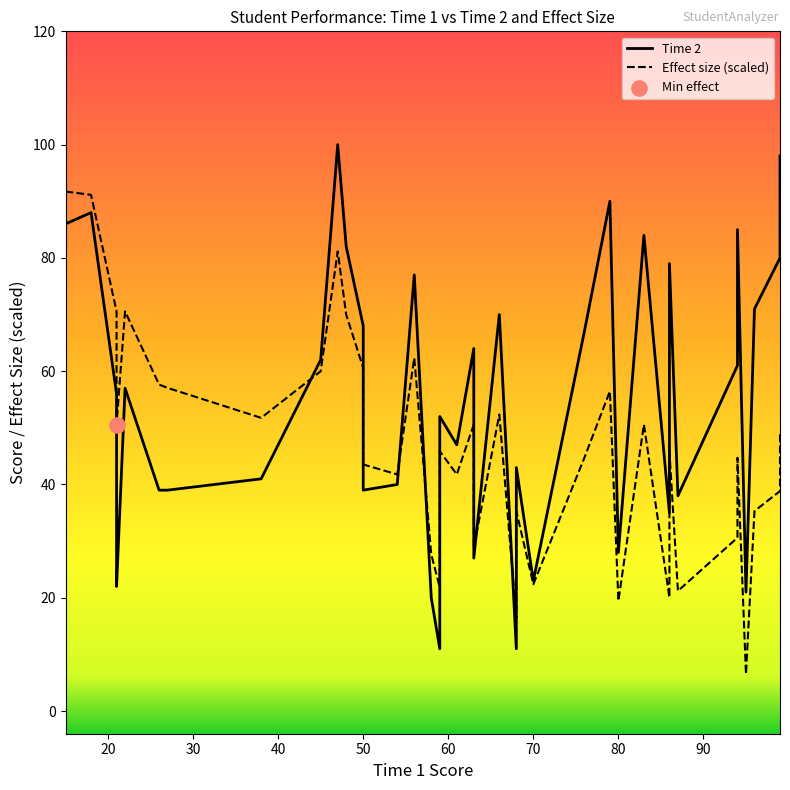

Which series has the largest total across all categories?

Time 2